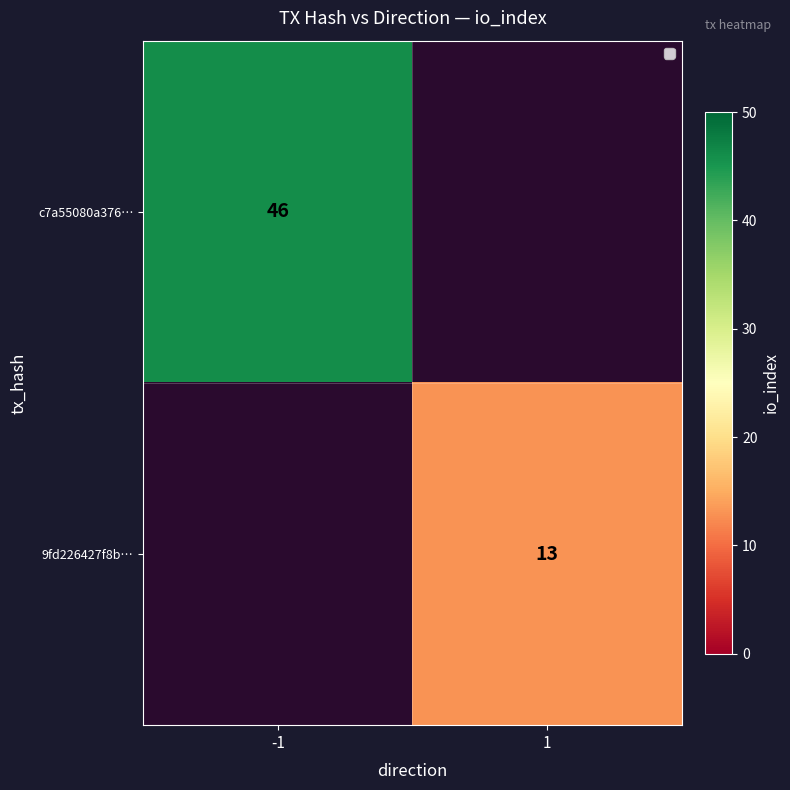

The 9fd226427f8b… series shows 22 at 1. True or false?

False